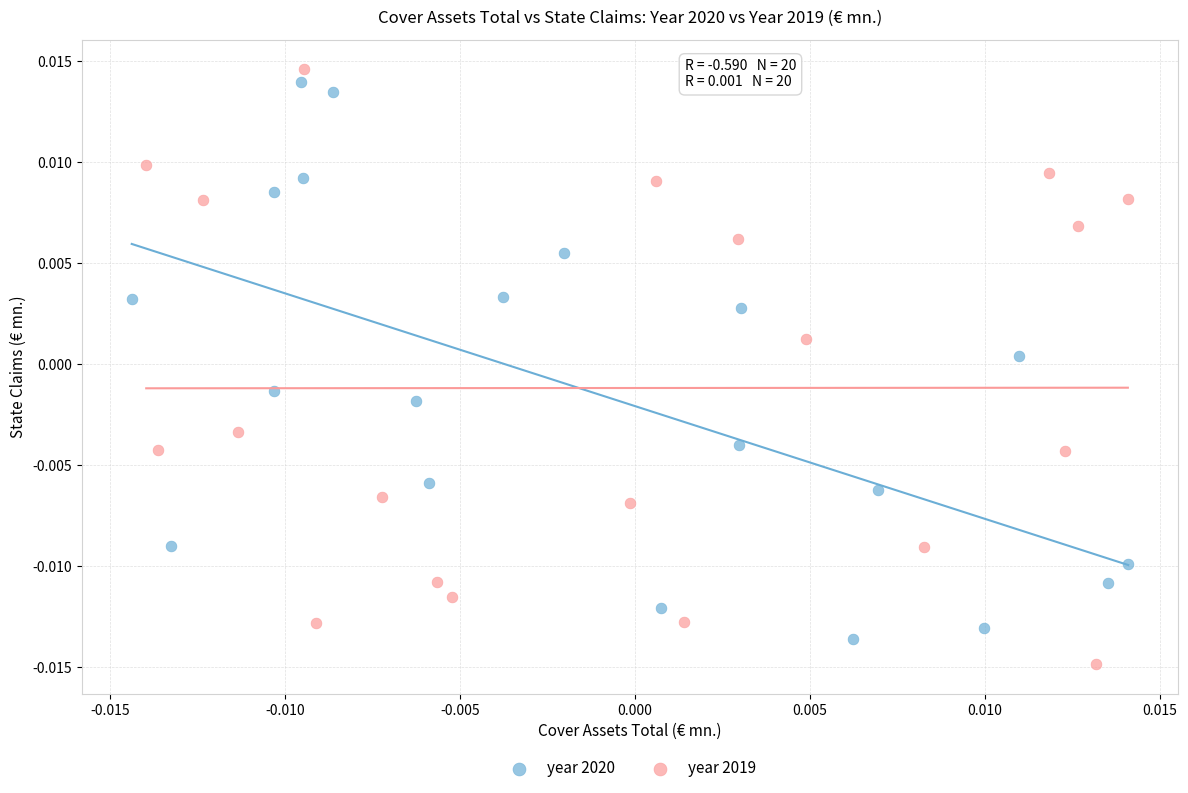

Which series reaches the minimum Y coordinate?

year 2019